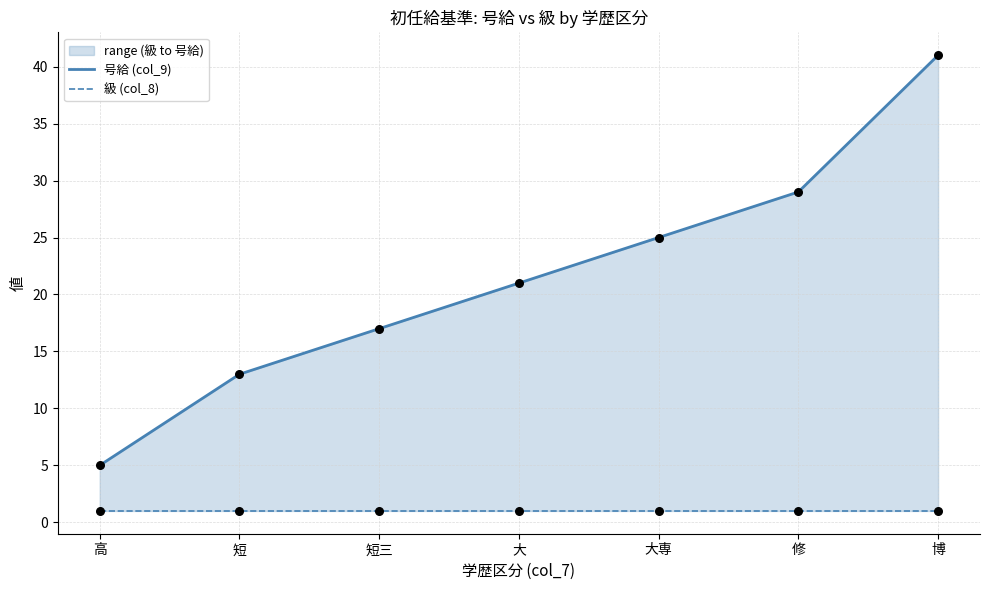

Which series has the widest spread of Y values?

号給 (col_9)